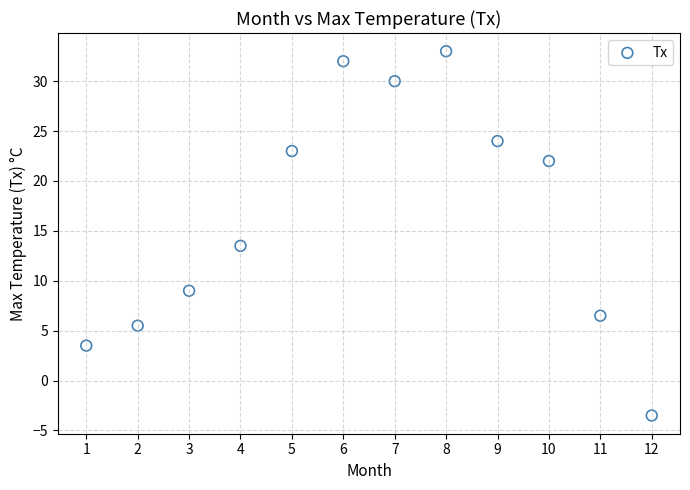

What is the range of Y values (max minus min)?

36.5